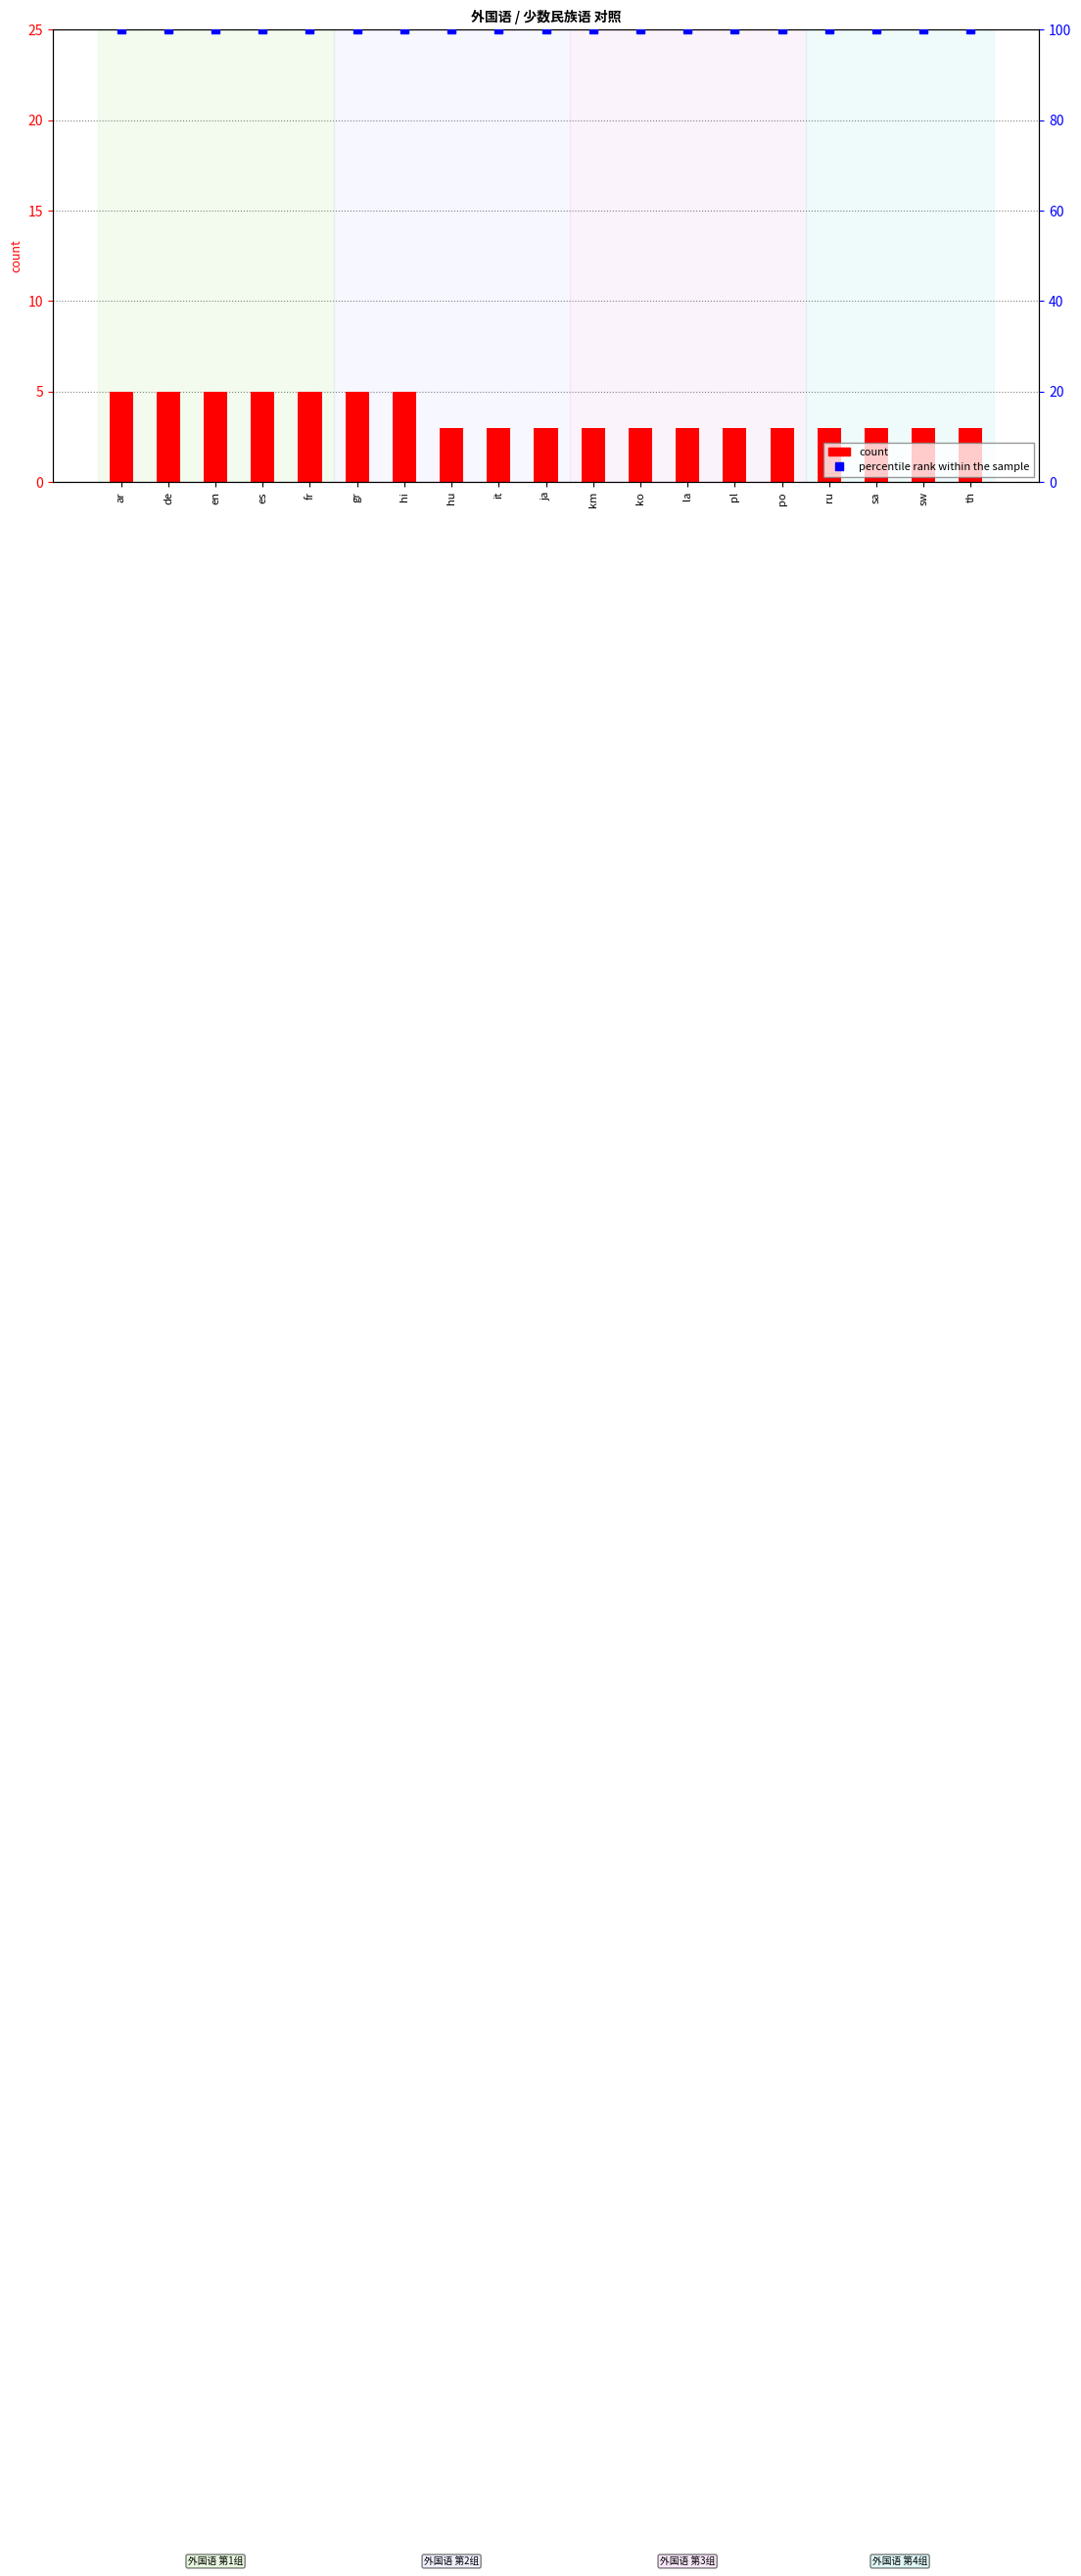

Between fr and gr, which series saw the biggest shift?

count